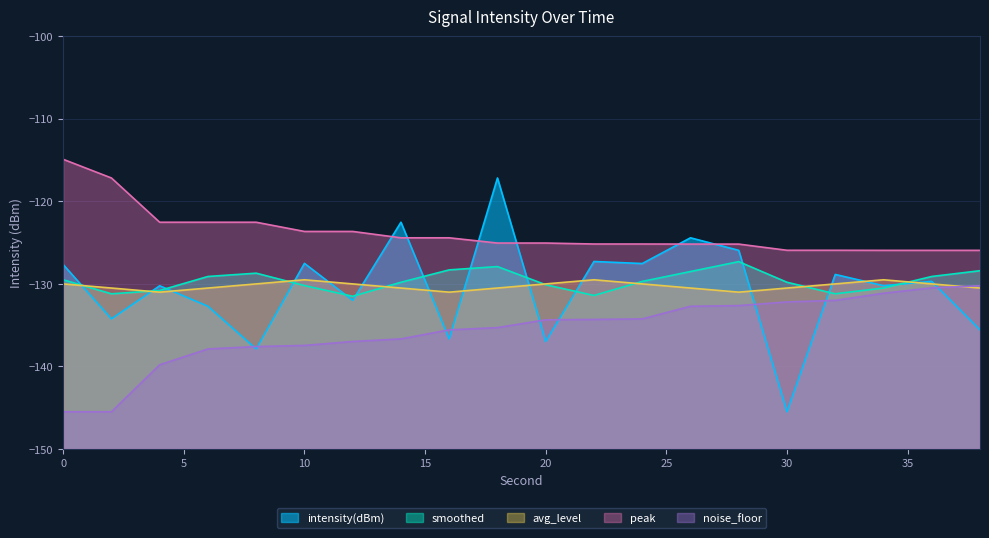

True or false: avg_level has a value of -130.5 at 18.

True